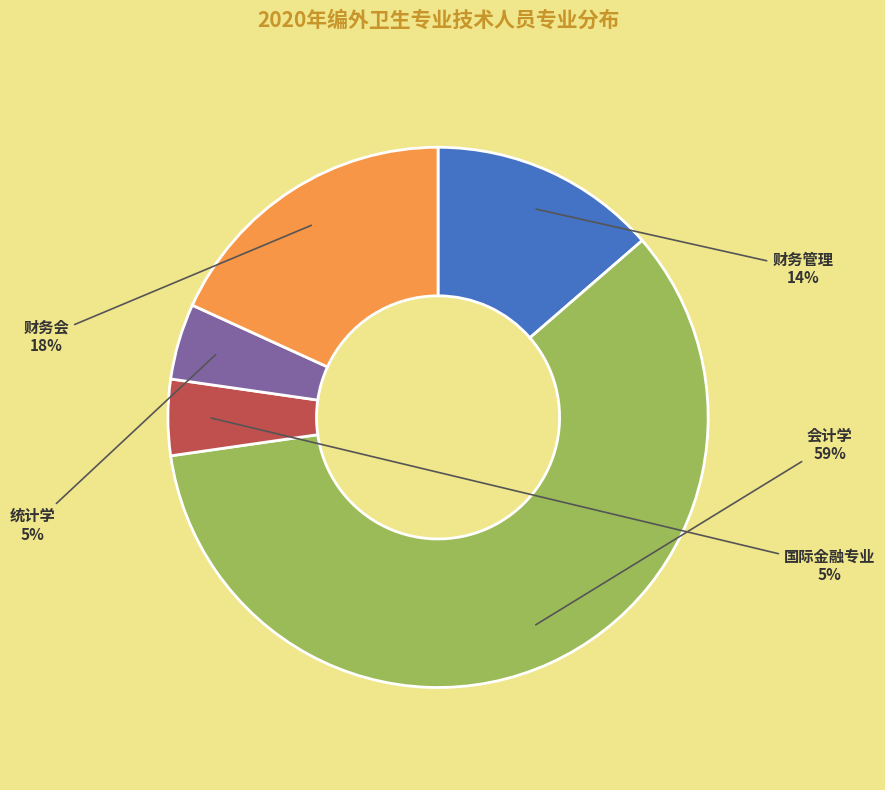

Which slice represents more than half of the pie?

会计学